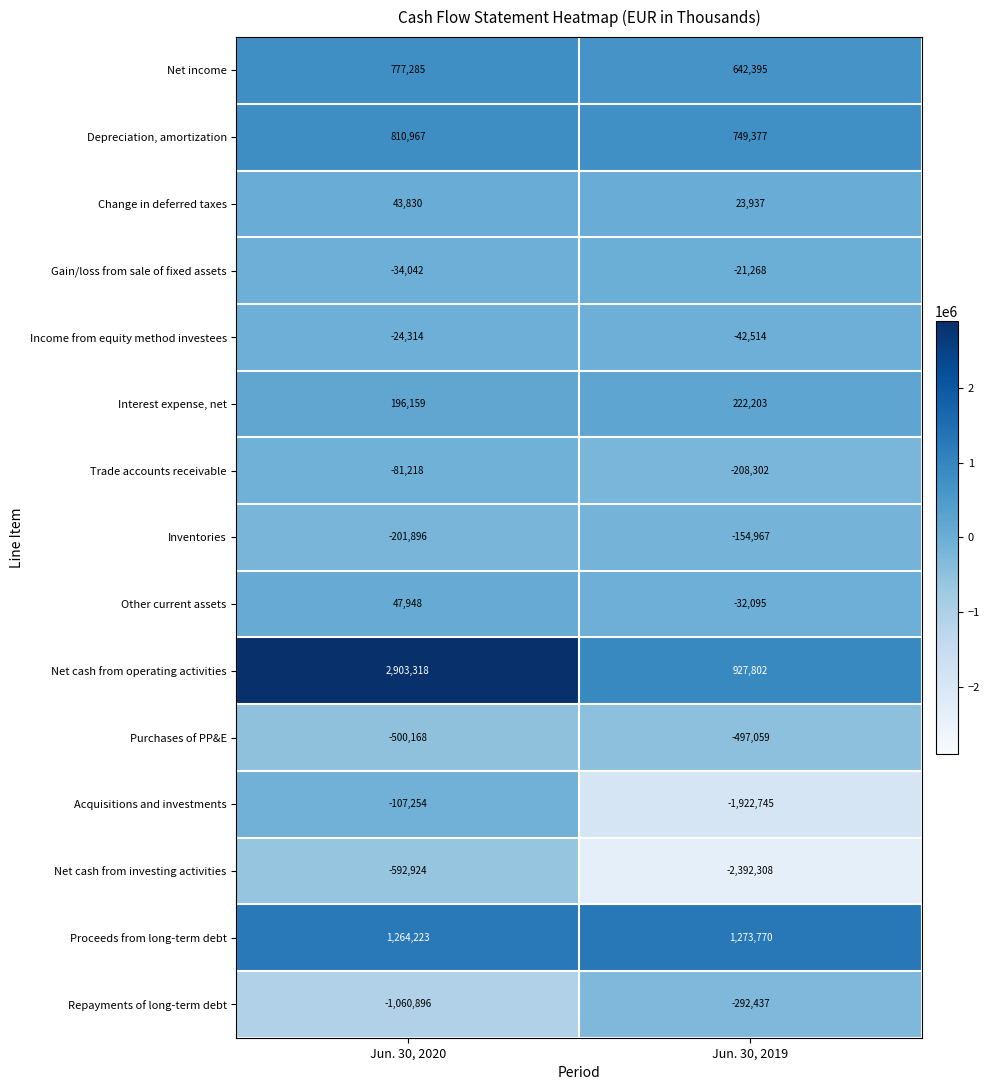

Is it true that Acquisitions and investments equals -60865 at Jun. 30, 2020?

False